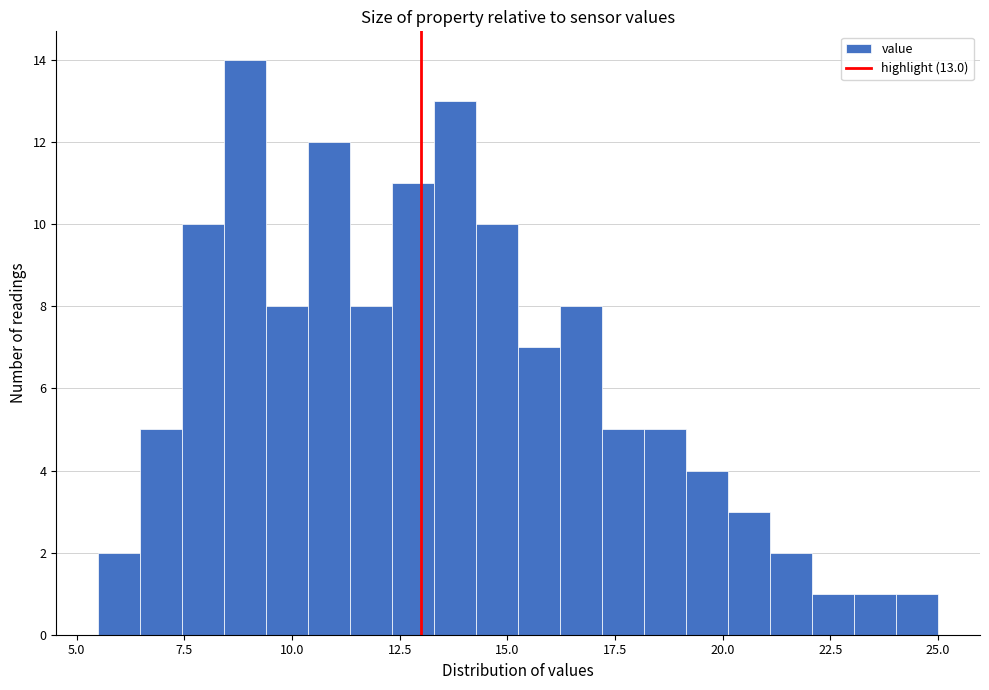

Read against the x-axis, roughly where is the centre of the tallest bar?

9.0